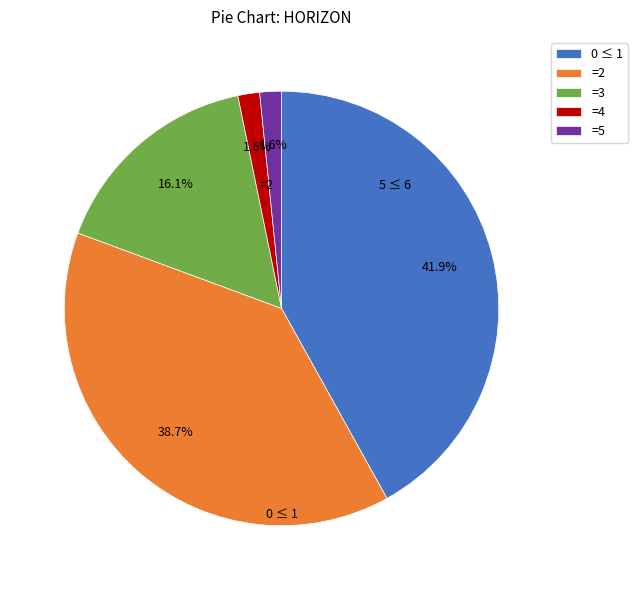

Combined, do =2 and =4 account for over 50%?

No